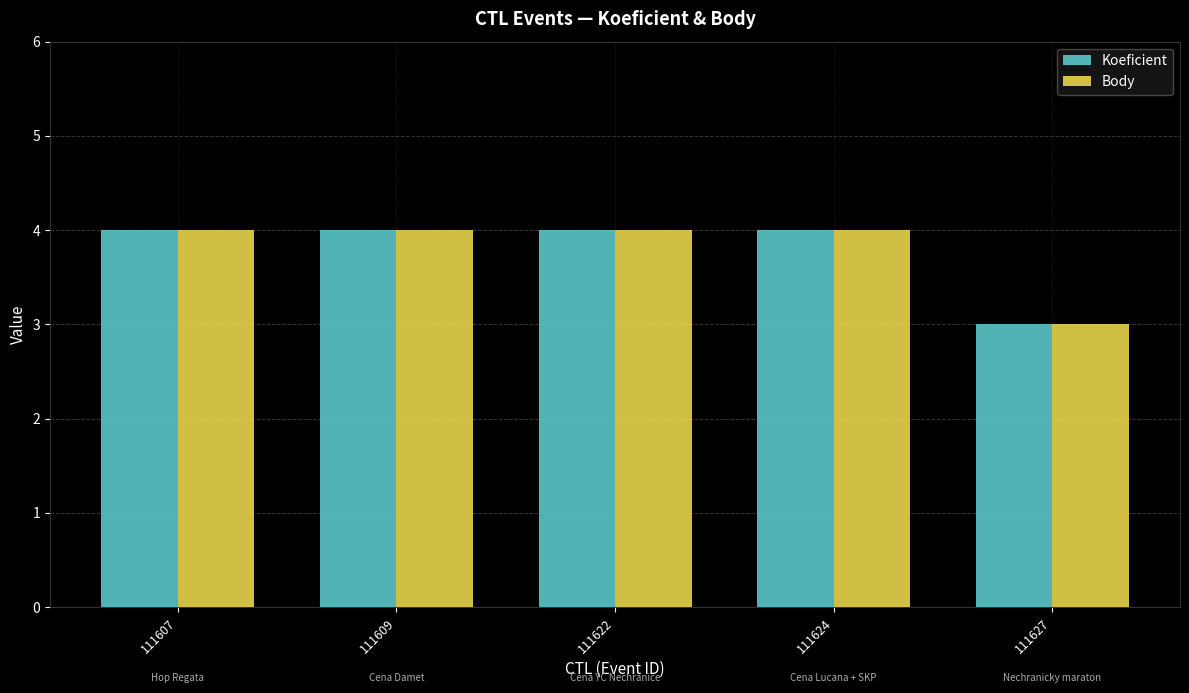

Which label corresponds to the smallest value in the chart?

111627